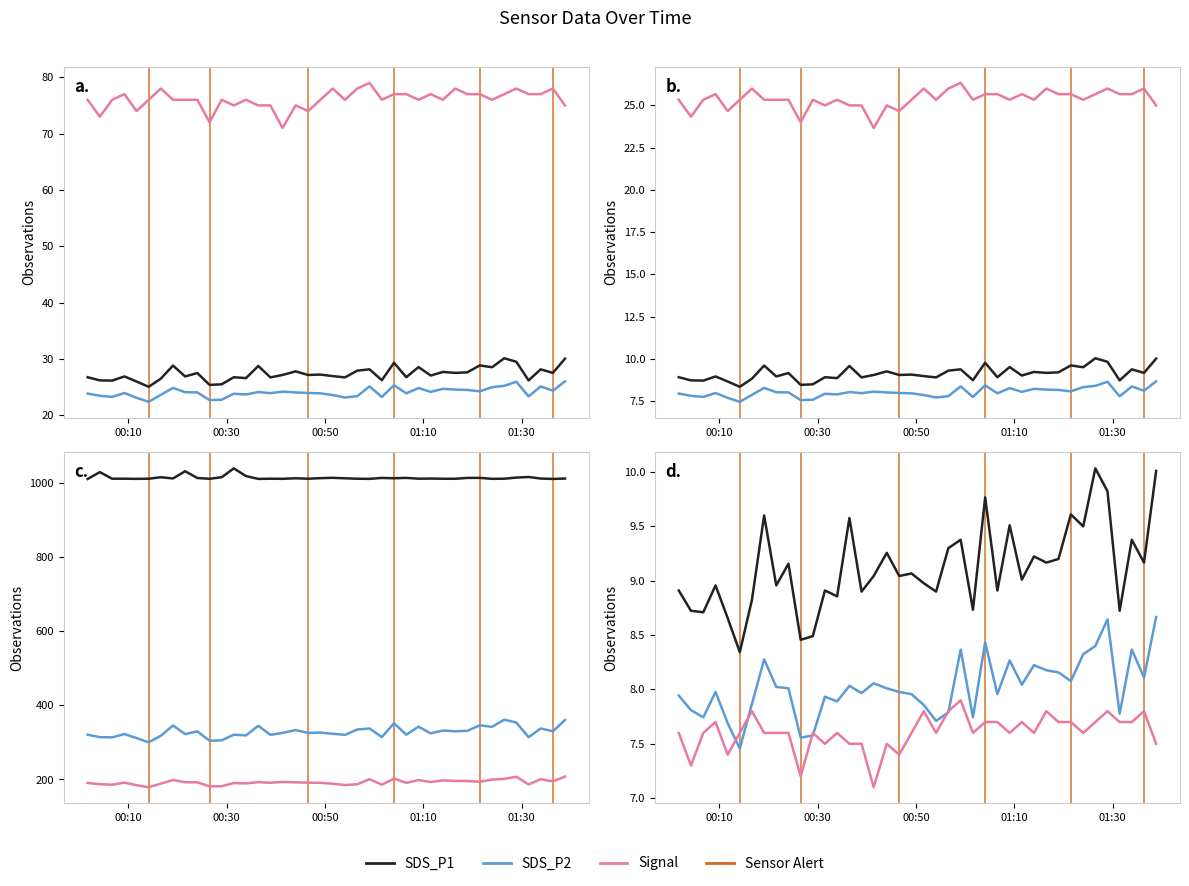

What is the difference between the second highest and minimum values in the Signal series?

7.0